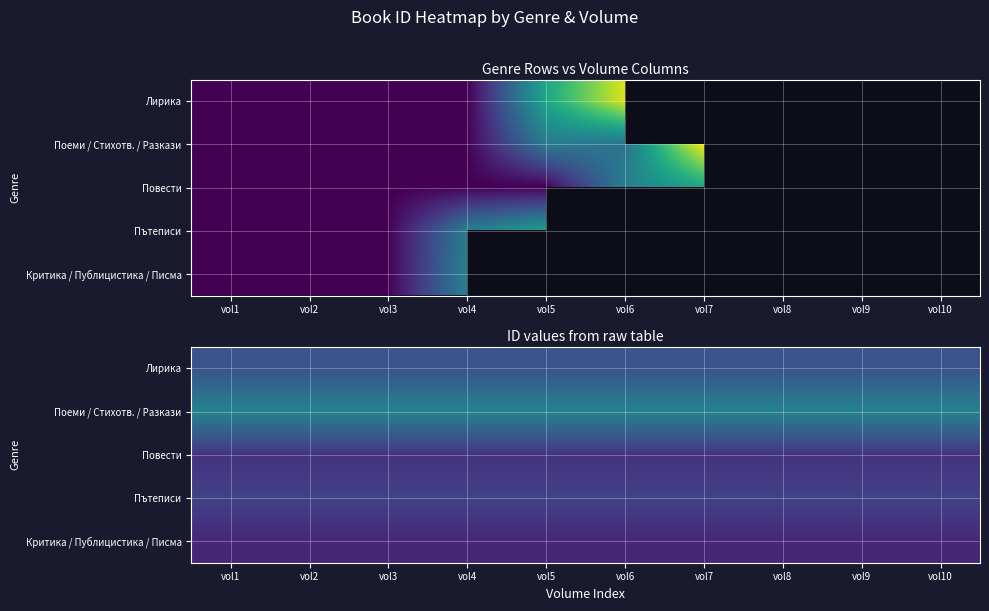

At how many categories does at least one series exceed 7036?

10